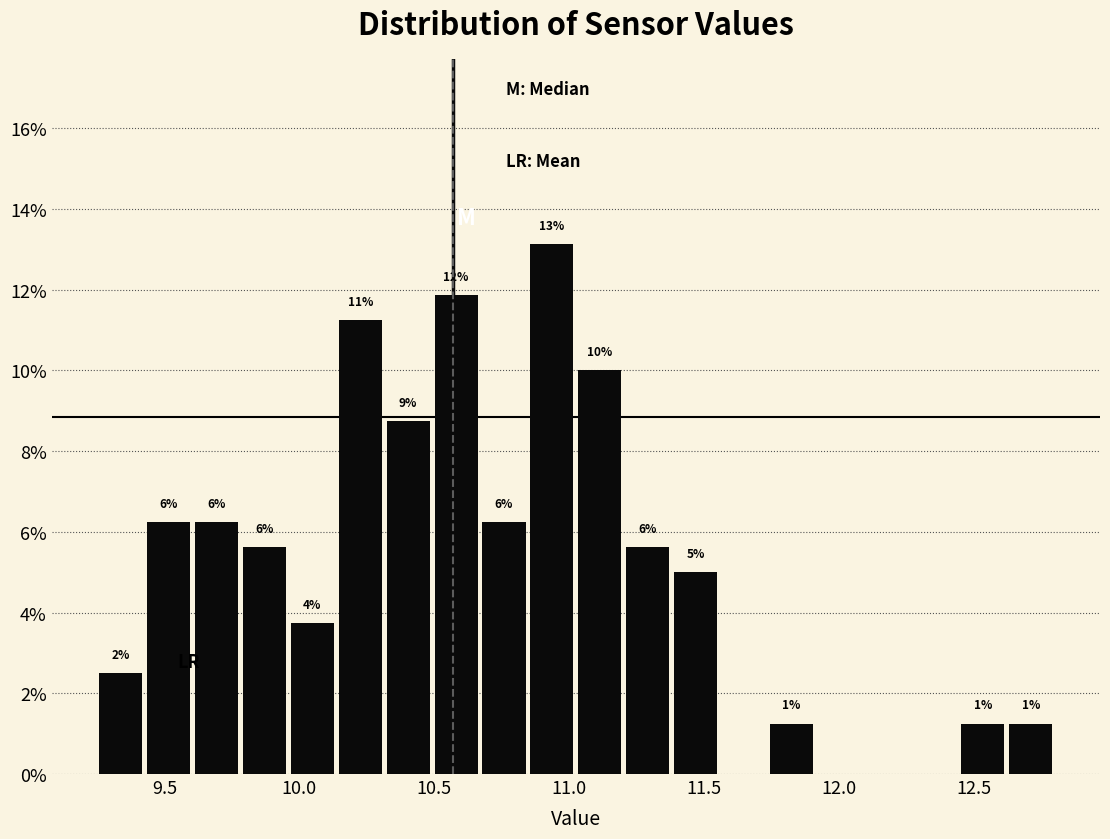

Read against the x-axis, roughly where is the centre of the tallest bar?

10.95